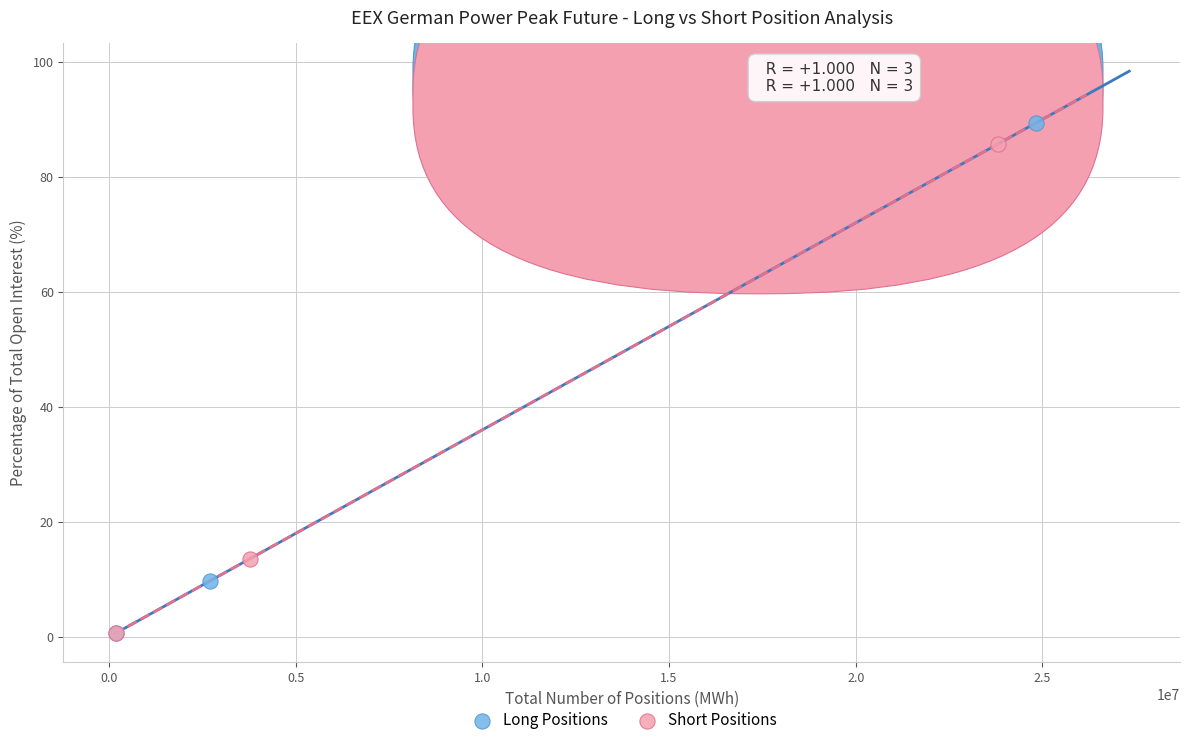

Which series has the widest spread of Y values?

Long Positions